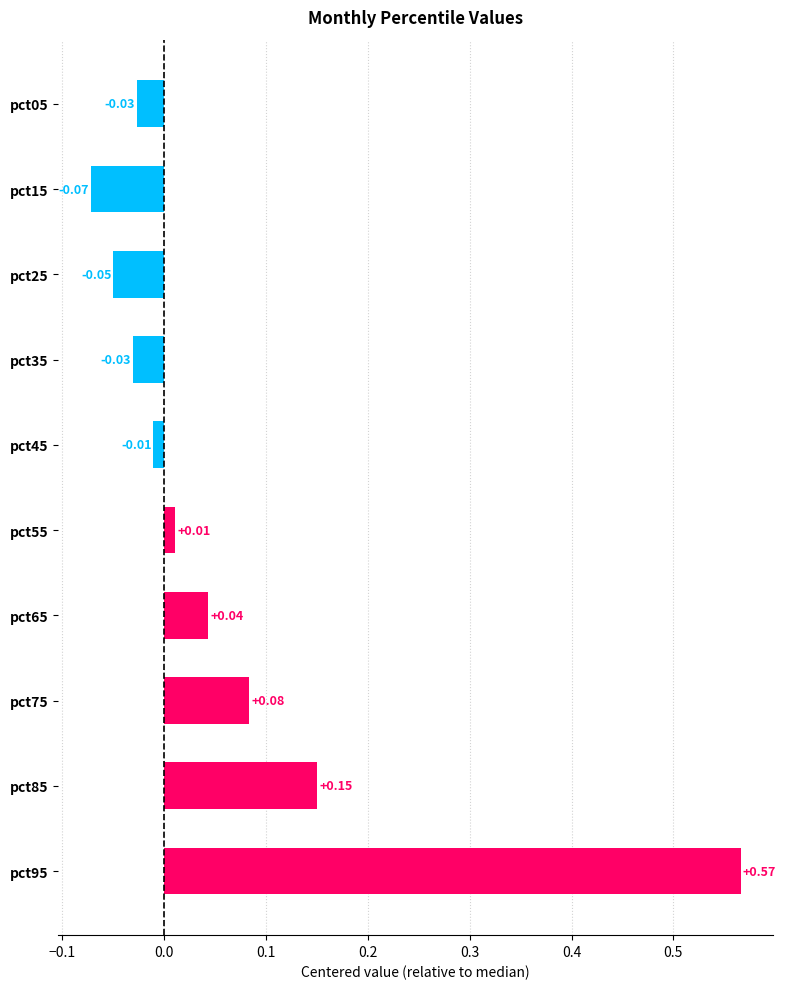

What is the sum of all values?

0.7